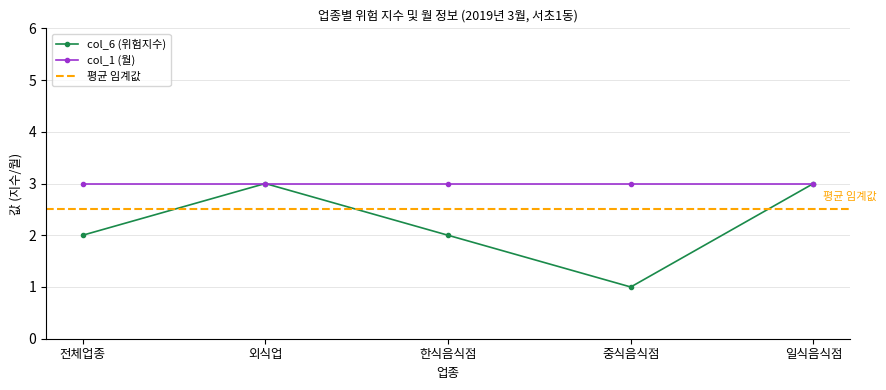

Rank the categories by value from highest to lowest.

외식업, 일식음식점, 전체업종, 한식음식점, 중식음식점